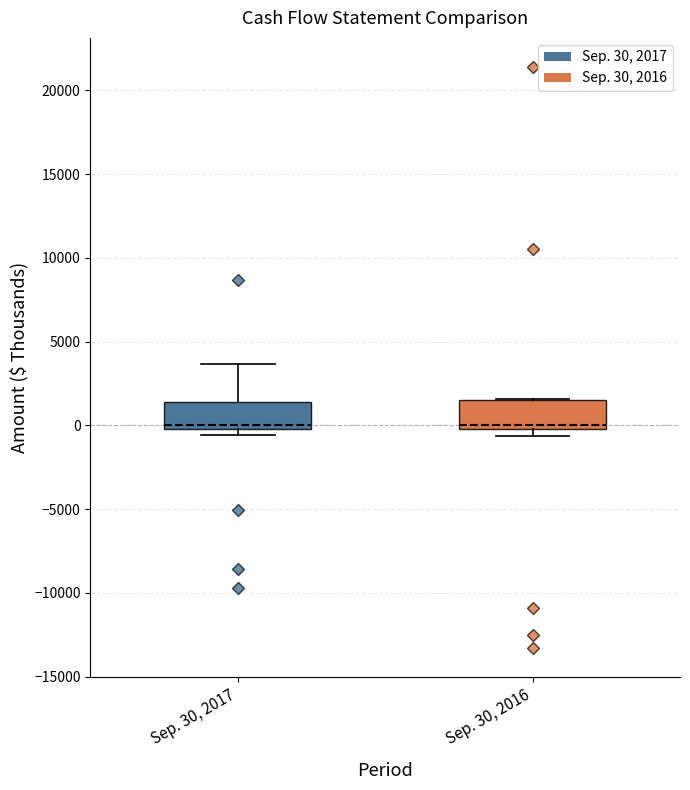

Reading left to right, transcribe this box plot: for each box, give where its median line is, the range the box spans, and where its two whiskers end, as read against the y-axis. The values are not printed on the chart, so give them approximately, as read against the axis.

Sep. 30, 2017: median 0 (just above the box's lower edge), box 0 to 1500, whiskers -500 to 3500
Sep. 30, 2016: median 0 (just above the box's lower edge), box 0 to 1500, whiskers -500 to 1500